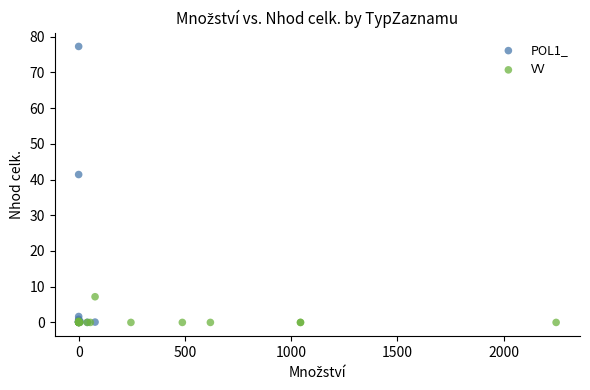

Which series has the largest Y range (max minus min)?

POL1_